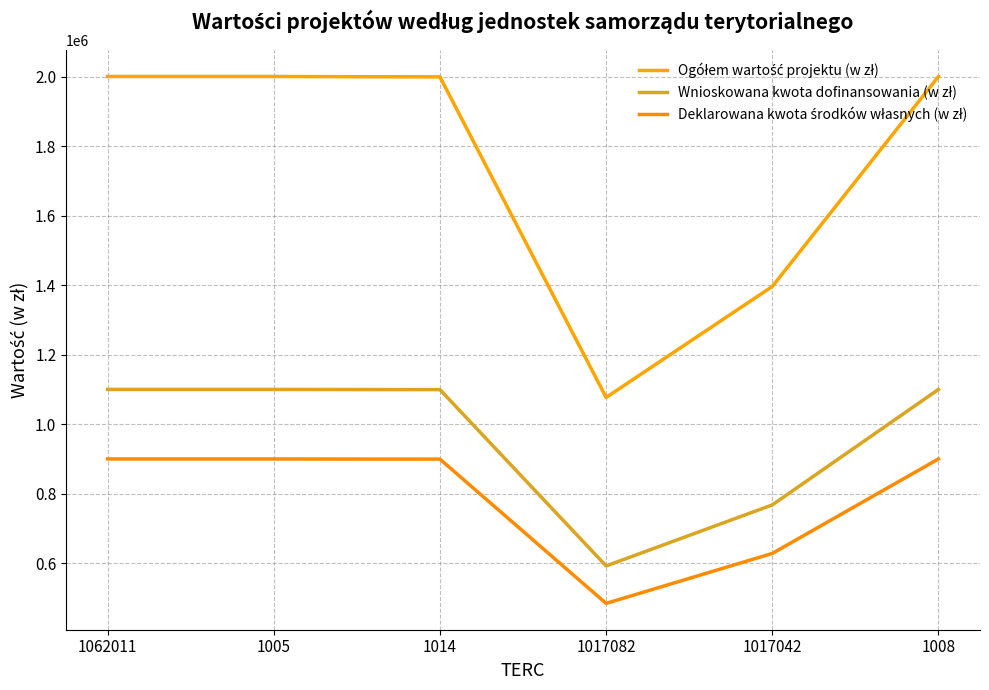

Is this an area chart (filled region under the line)?

No